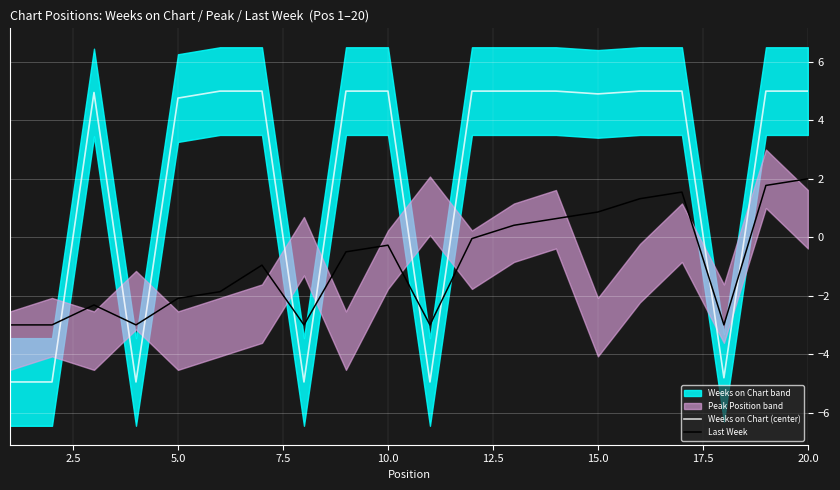

What is the minimum value for Weeks on Chart (center)?

-5.0